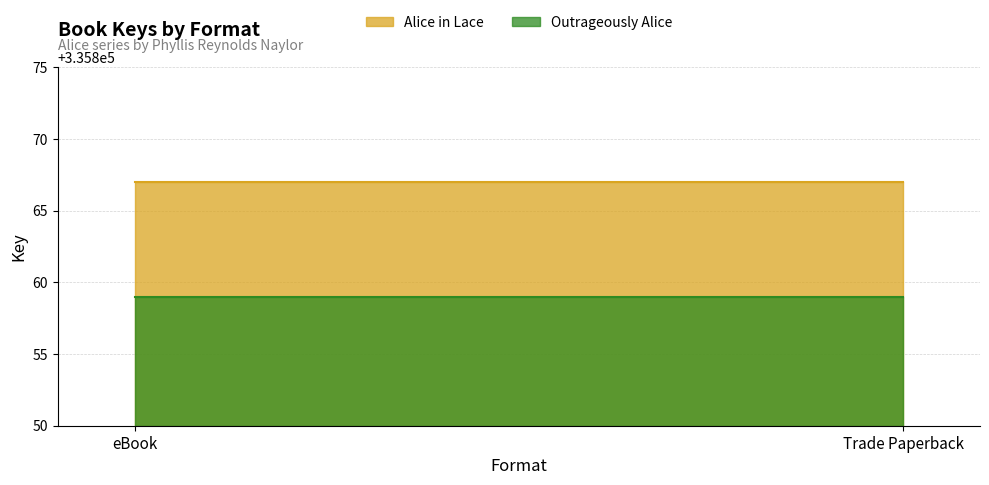

Does the chart display data point markers on the line(s)?

No